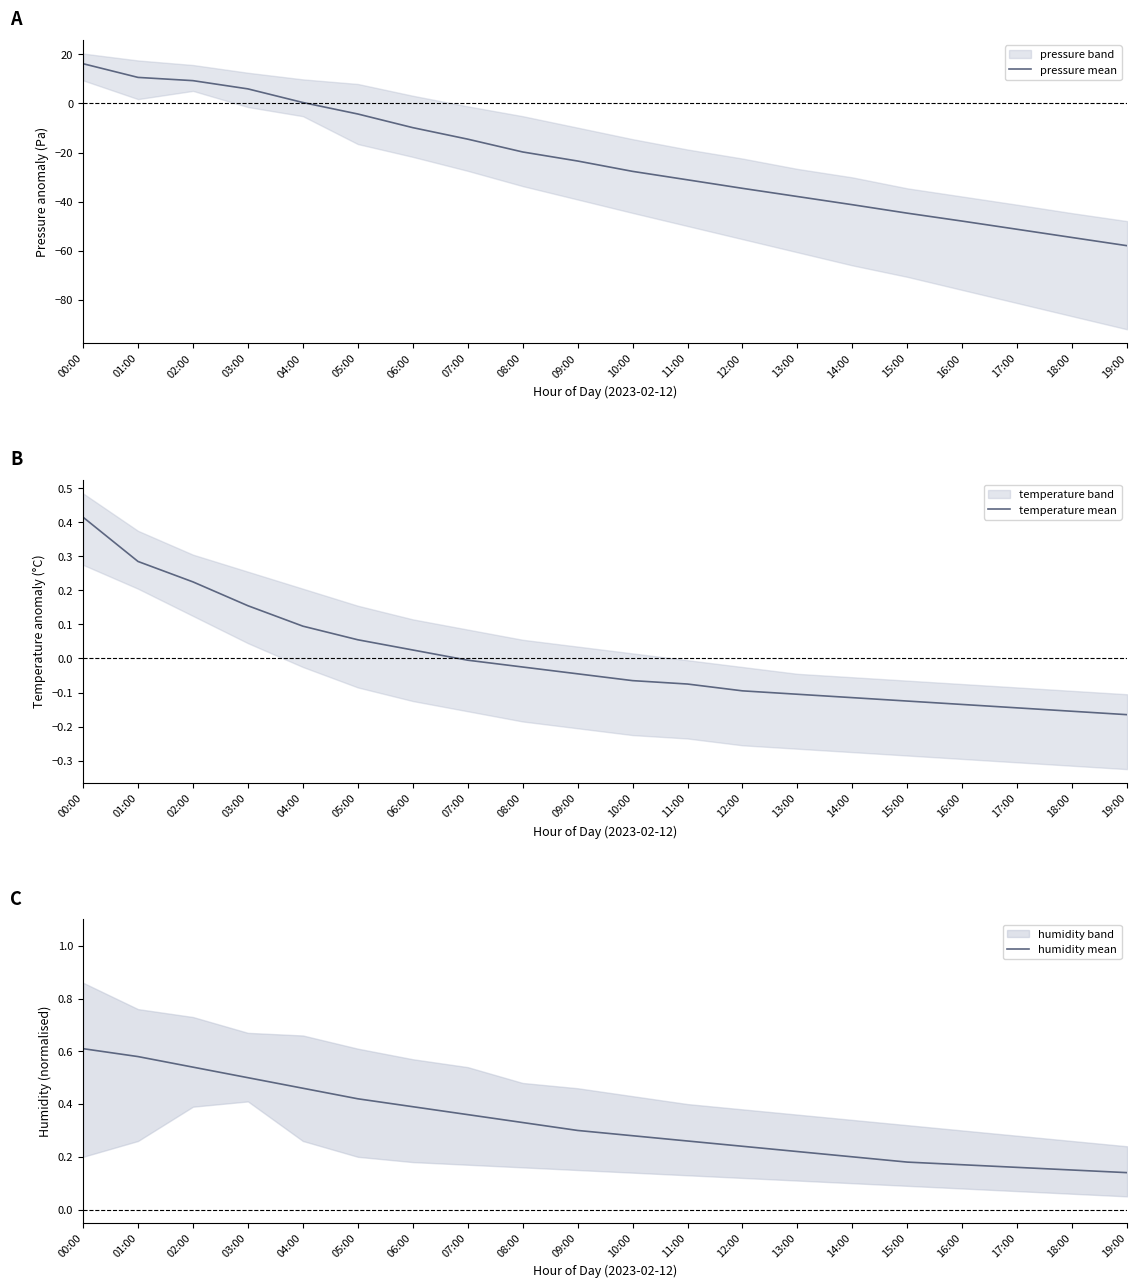

Is it true that pressure mean equals -34.6 at 12:00?

True